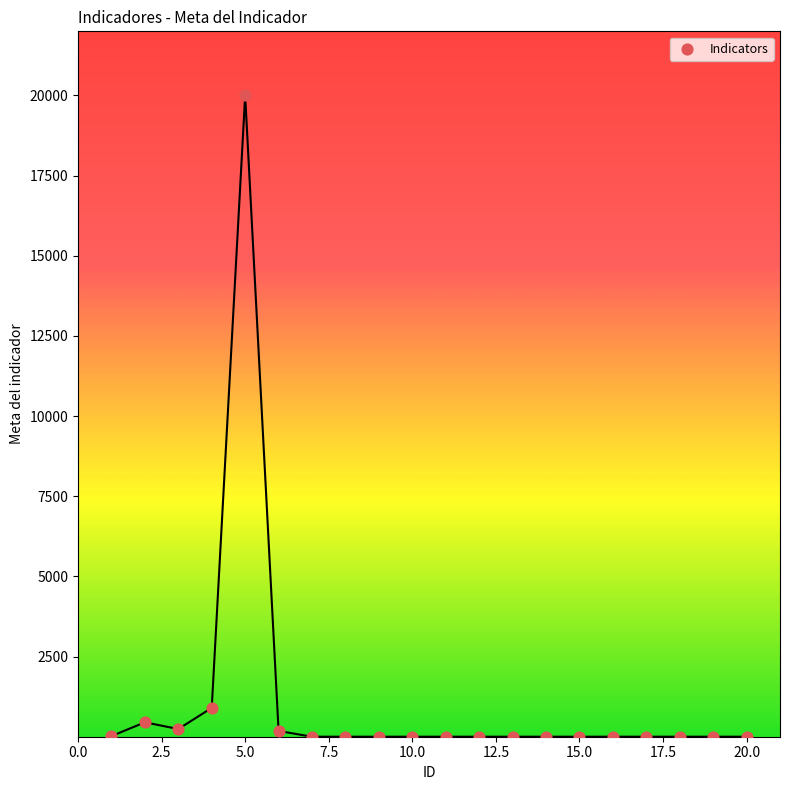

What is the range of X values (max minus min)?

19